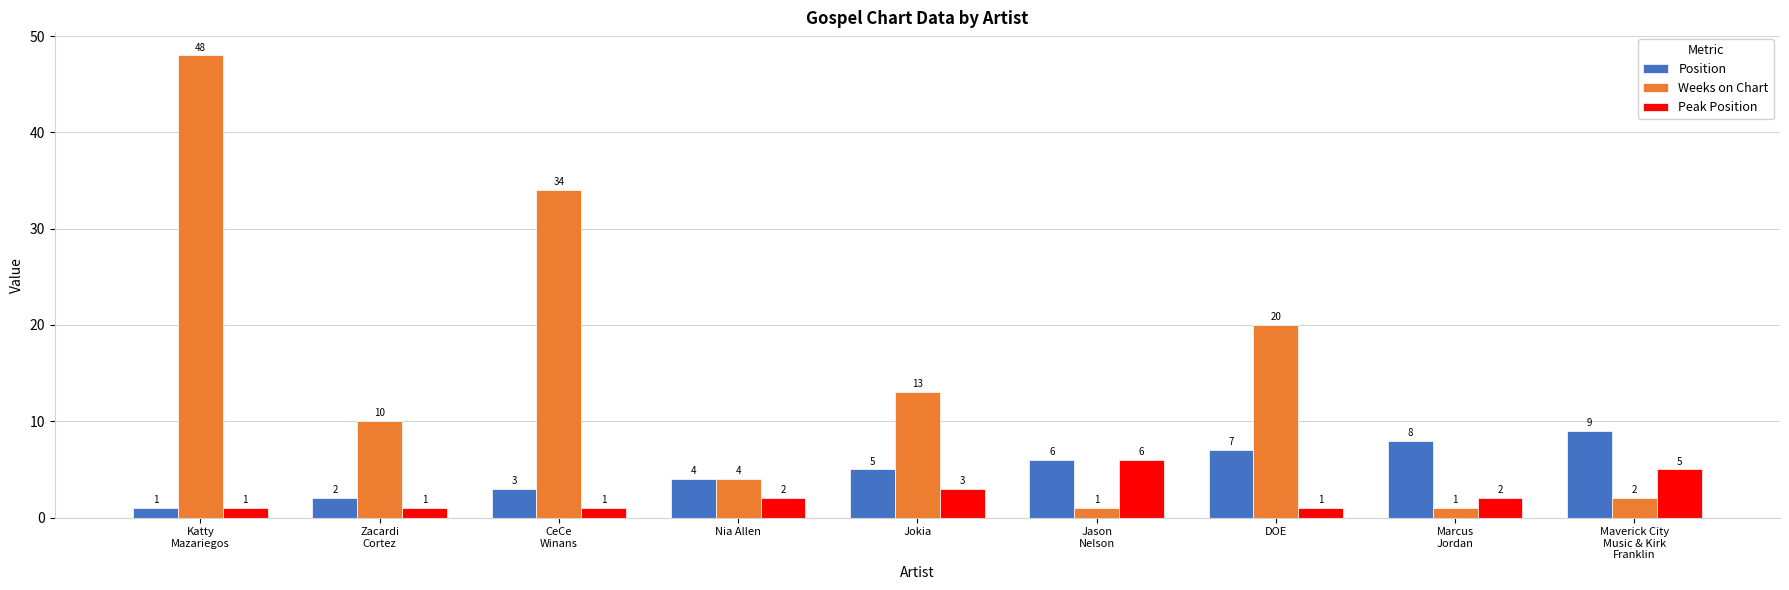

What is the minimum value for Weeks on Chart?

1